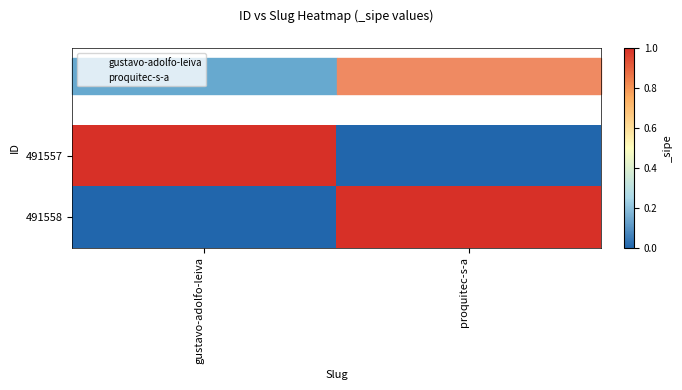

Which has a higher value, gustavo-adolfo-leiva or proquitec-s-a?

gustavo-adolfo-leiva